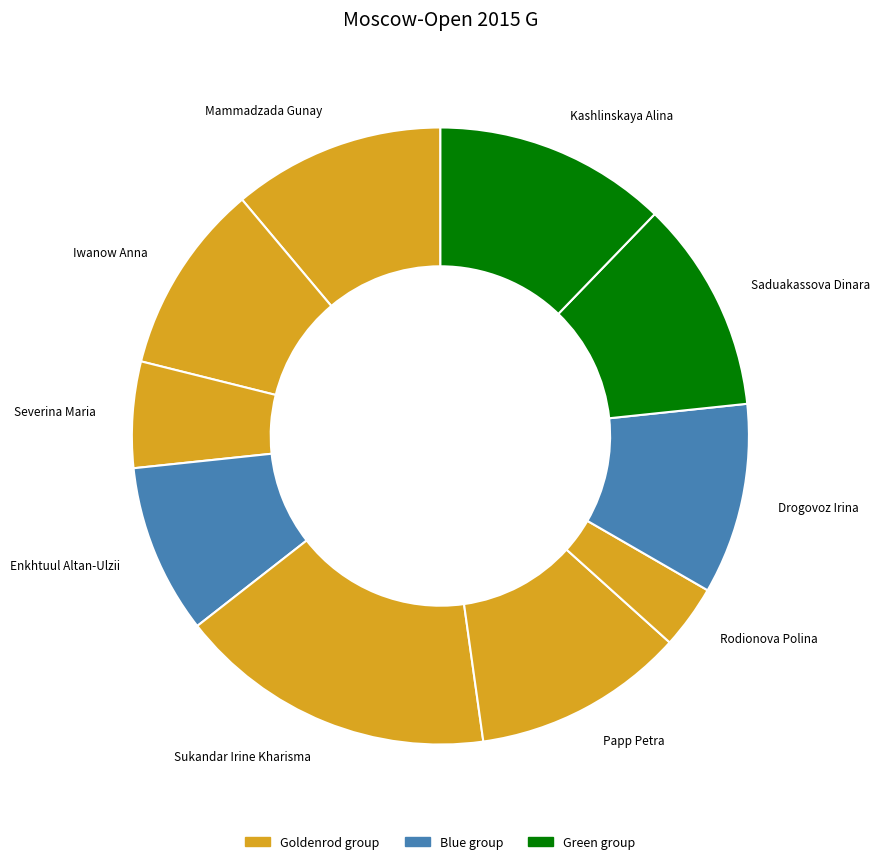

Which category has the biggest portion of the pie?

Sukandar Irine Kharisma